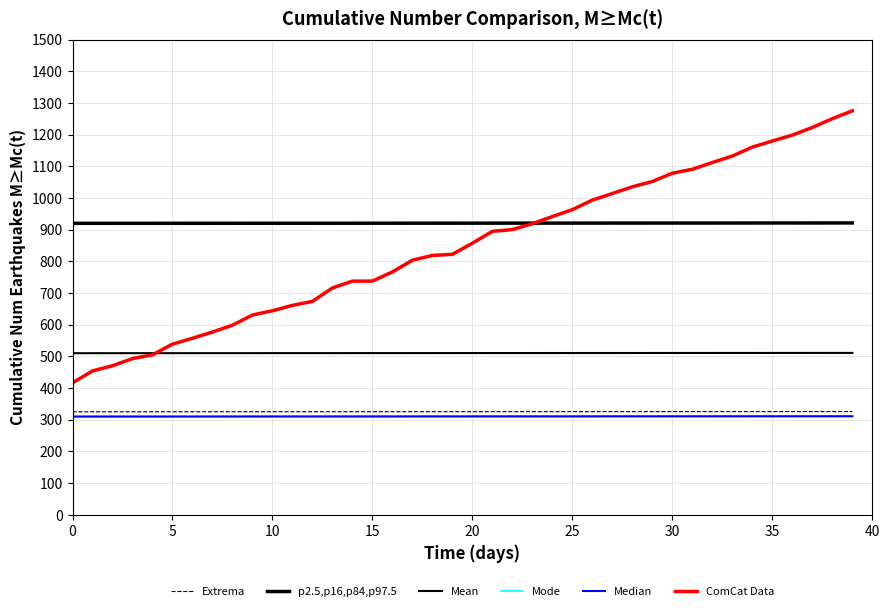

What is the value of the Median point at the 9th from the left?

310.2